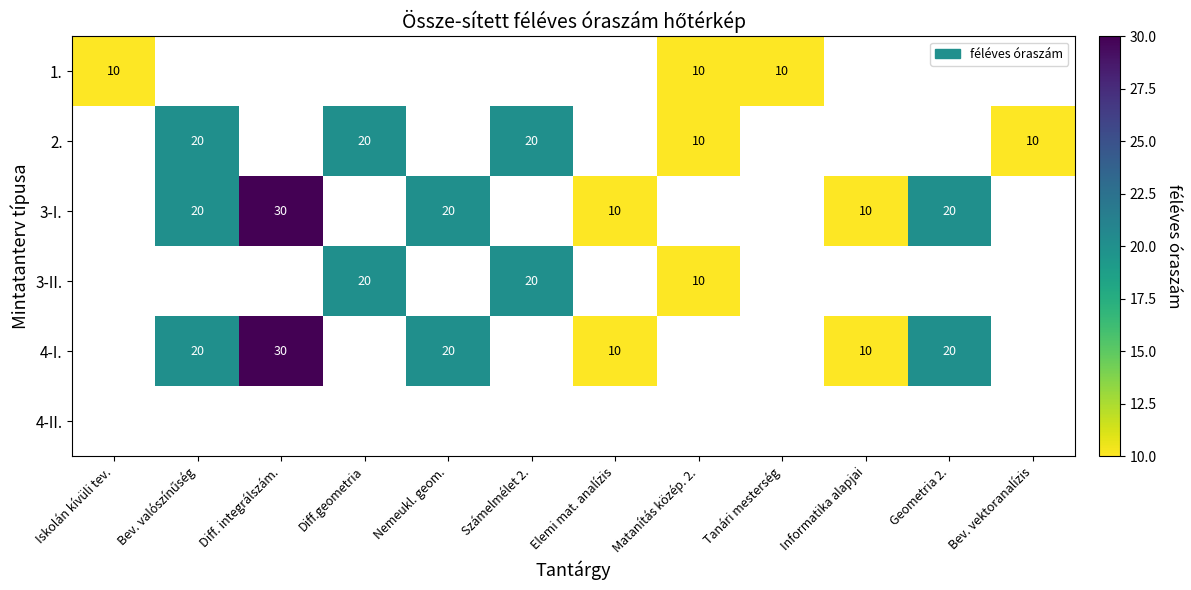

The 3-II. series shows 34 at Számelmélet 2.. True or false?

False